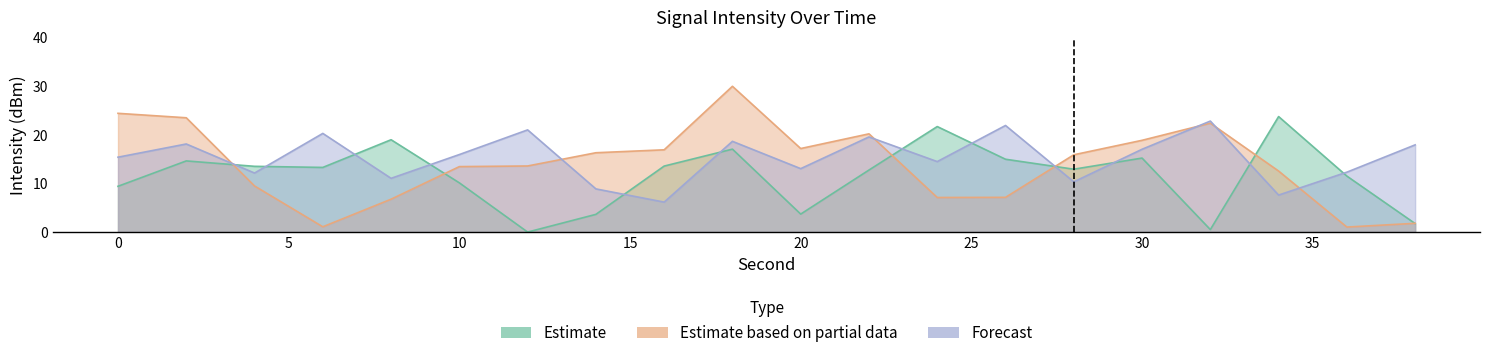

At how many categories does at least one series exceed 23?

4